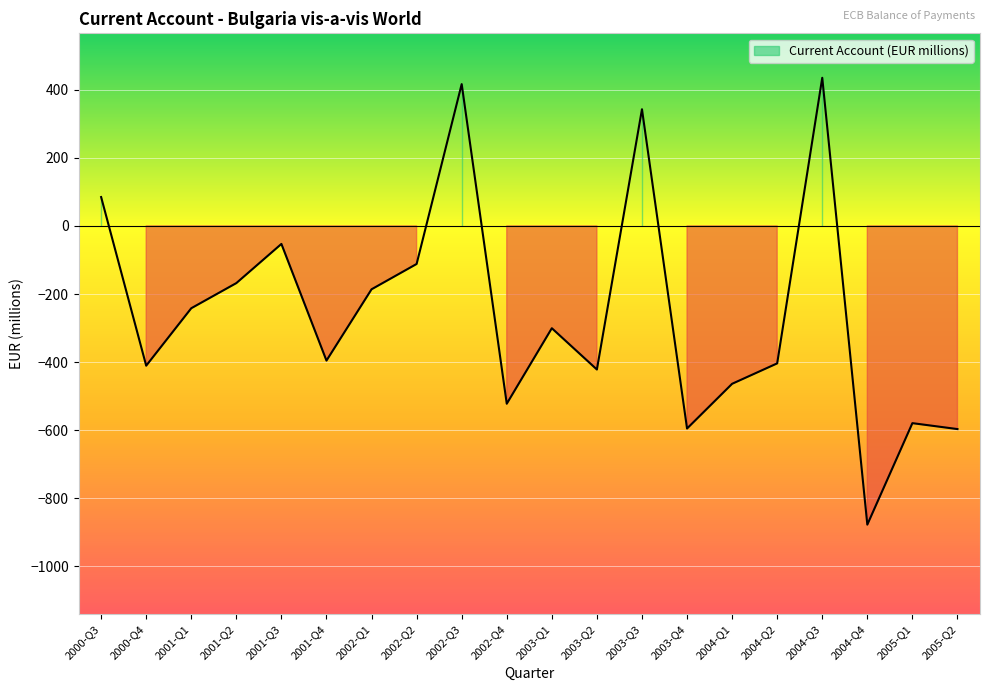

Is it true that the value at 2003-Q3 is 221.8?

False